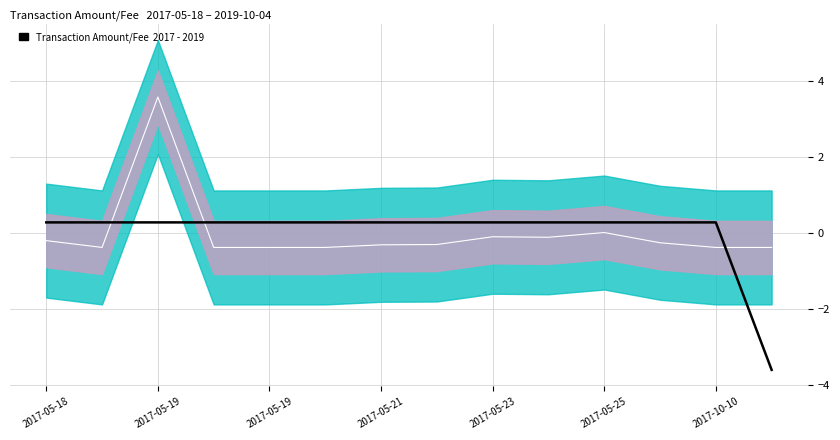

How many lines are shown in the chart?

1